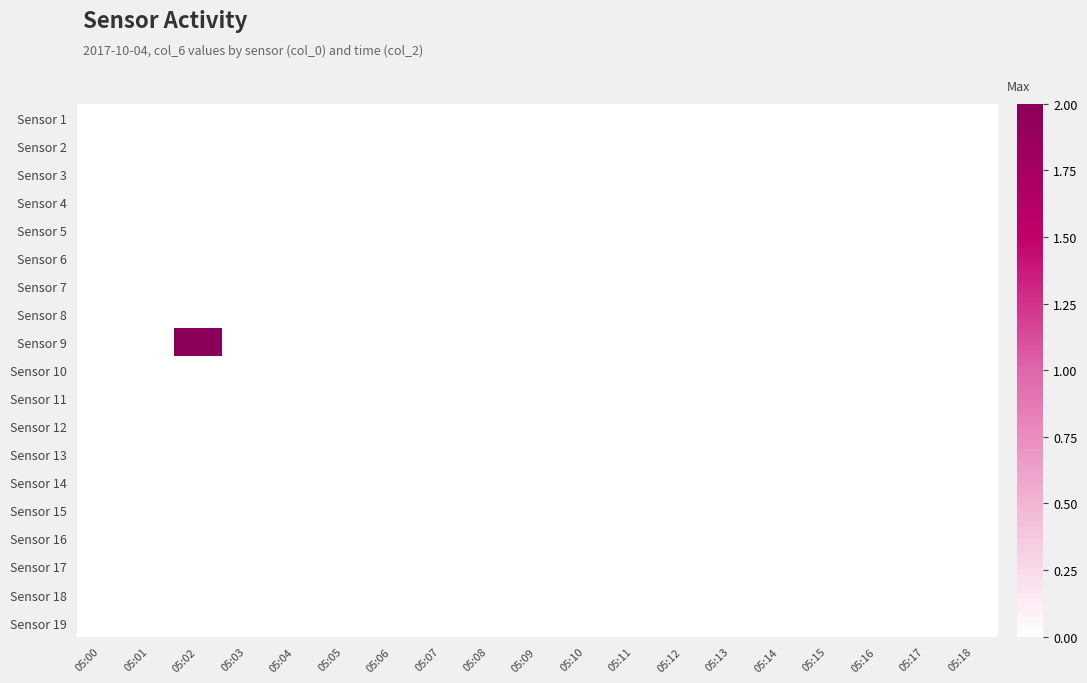

Rank the series by their maximum value, from lowest to highest.

Sensor 1, Sensor 2, Sensor 3, Sensor 4, Sensor 5, Sensor 6, Sensor 7, Sensor 8, Sensor 10, Sensor 11, Sensor 12, Sensor 13, Sensor 14, Sensor 15, Sensor 16, Sensor 17, Sensor 18, Sensor 19, Sensor 9